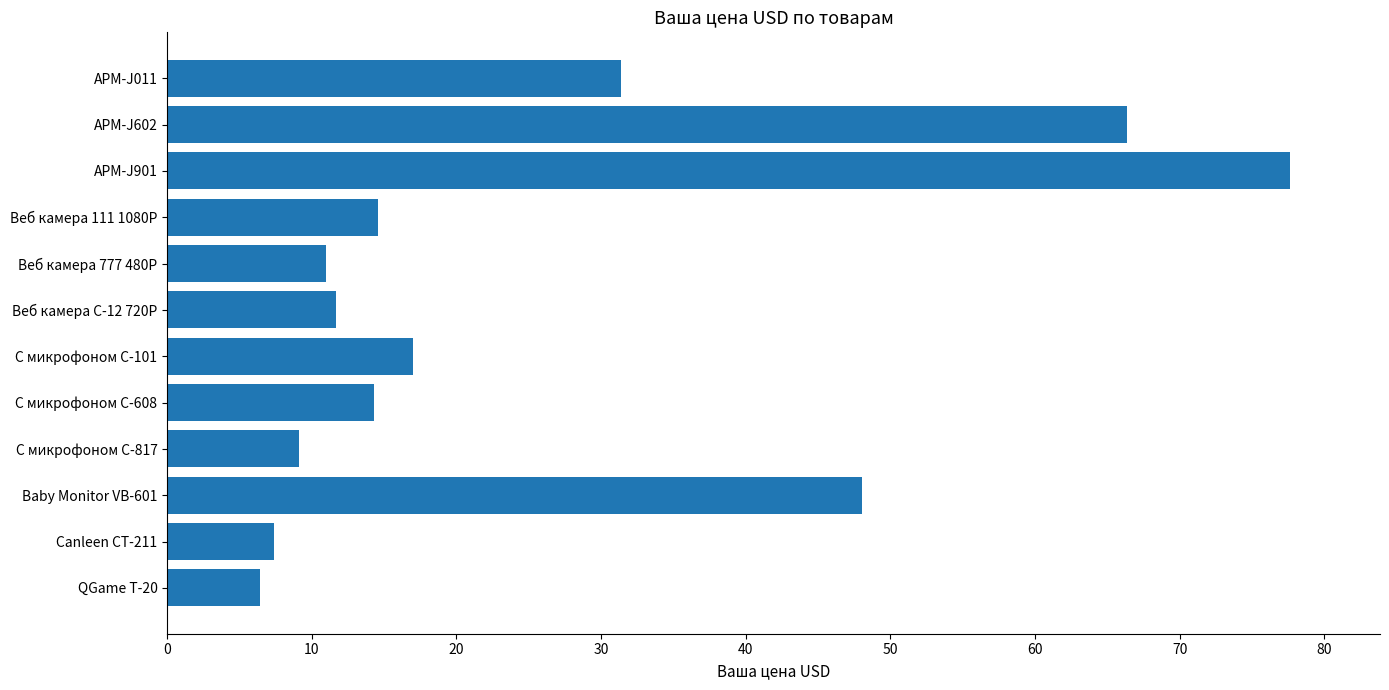

What is the sum of the values at Baby Monitor VB-601 and QGame T-20?

54.4